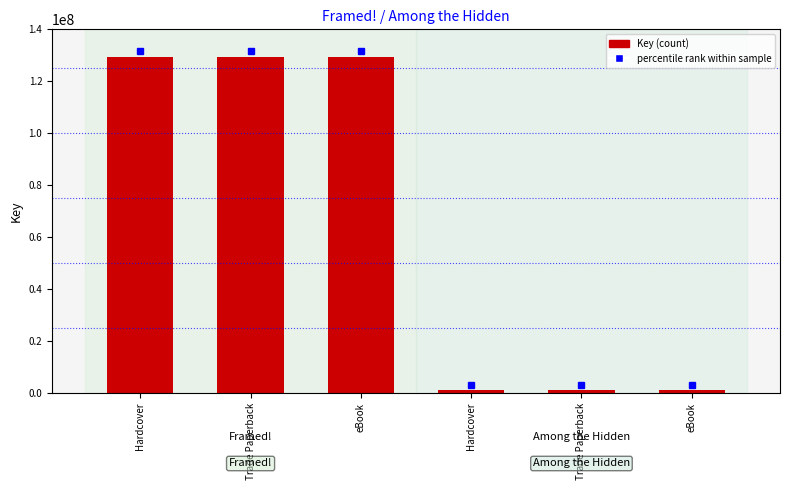

What is the average value?

65323198